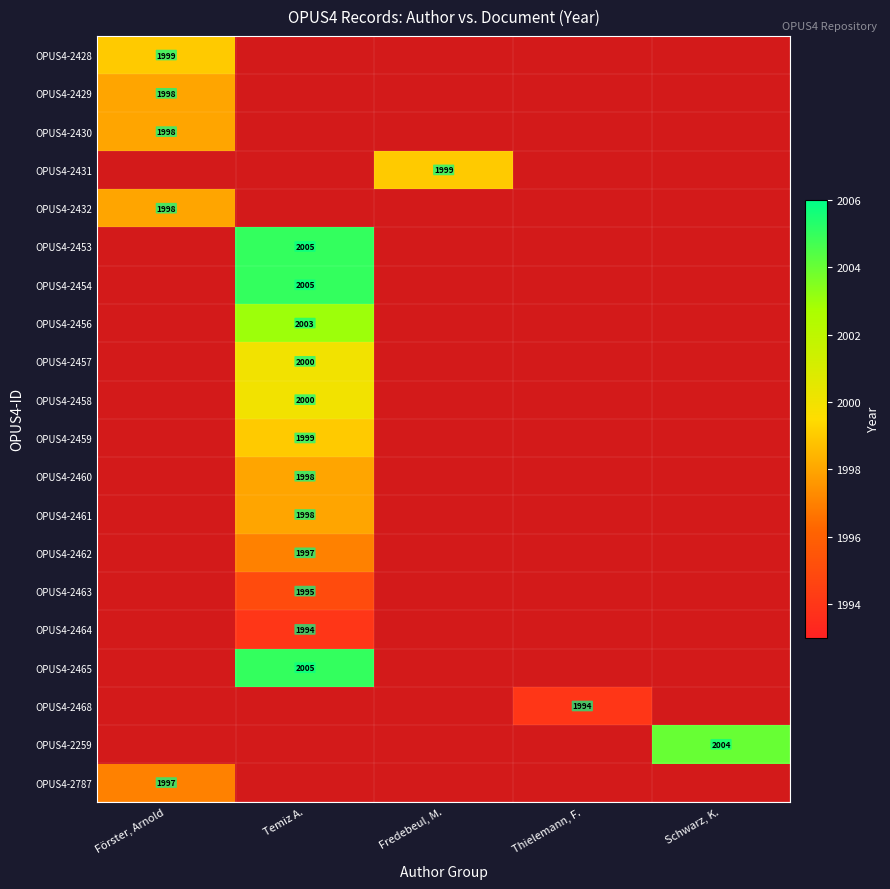

Which category has the lowest value in the OPUS4-2461 series?

Förster, Arnold